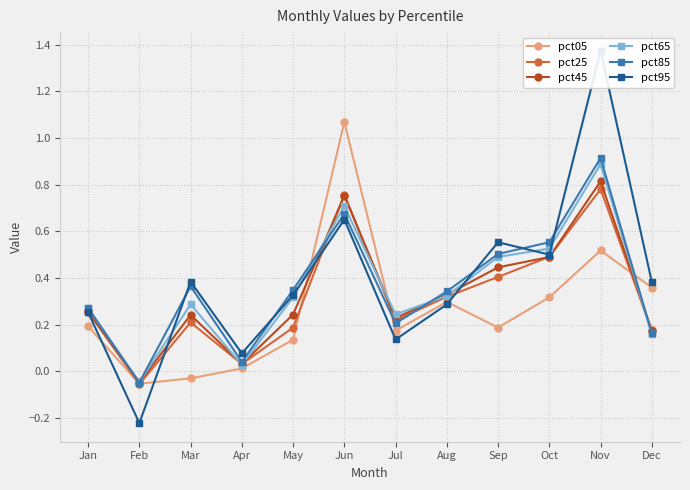

Reading right to left, list all the values displayed in this chart.

pct05: 0.4	0.5	0.3	0.2	0.3	0.2	1.1	0.1	0.0	-0.0	-0.1	0.2
pct25: 0.2	0.8	0.5	0.4	0.3	0.2	0.8	0.2	0.0	0.2	-0.1	0.3
pct45: 0.2	0.8	0.5	0.4	0.3	0.2	0.8	0.2	0.0	0.2	-0.0	0.3
pct65: 0.2	0.9	0.5	0.5	0.3	0.2	0.7	0.3	0.0	0.3	-0.0	0.3
pct85: 0.2	0.9	0.6	0.5	0.3	0.2	0.7	0.3	0.0	0.4	-0.0	0.3
pct95: 0.4	1.4	0.5	0.6	0.3	0.1	0.7	0.3	0.1	0.4	-0.2	0.3